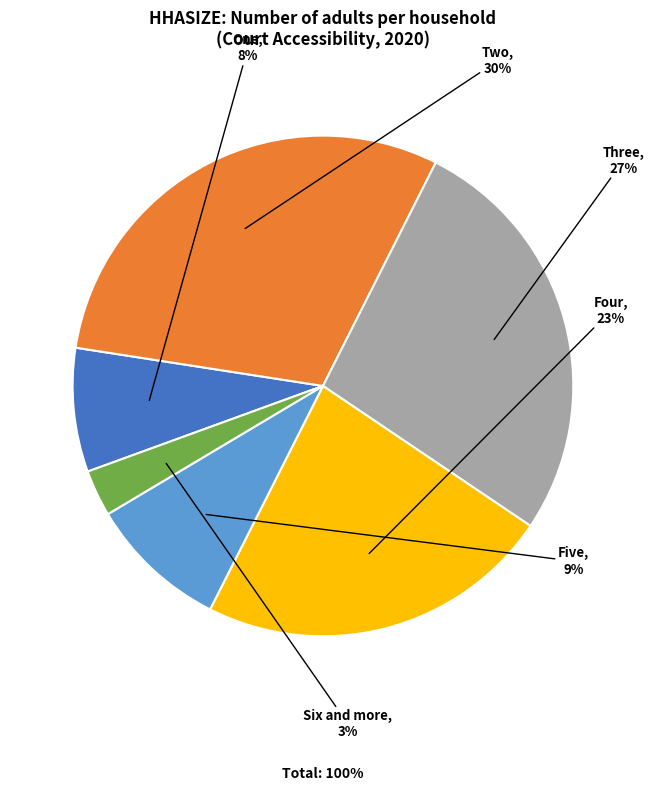

To the nearest percent, what is the difference between the largest and smallest slice percentages?

27%